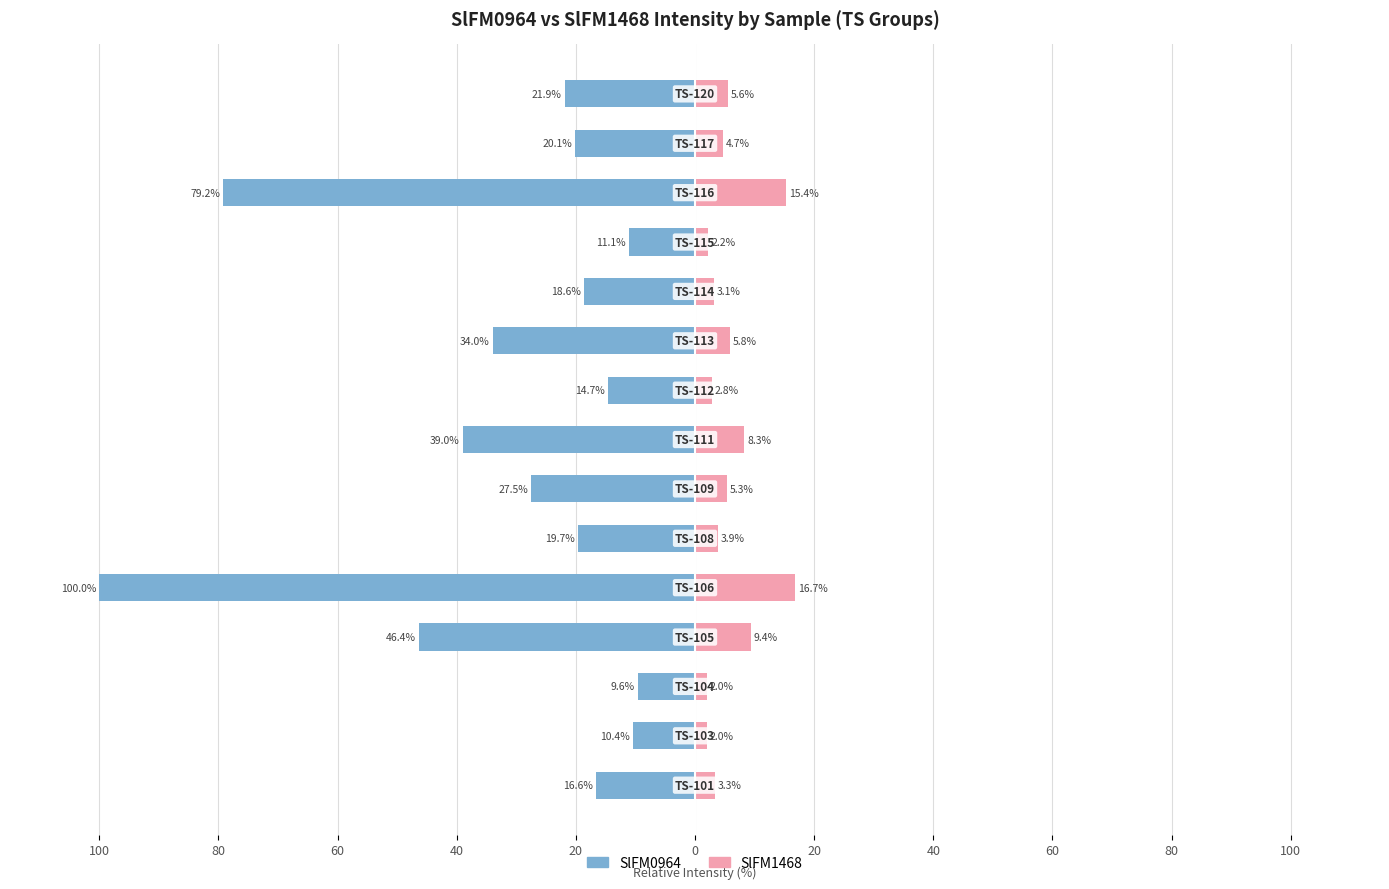

Count the number of data series in this chart.

2